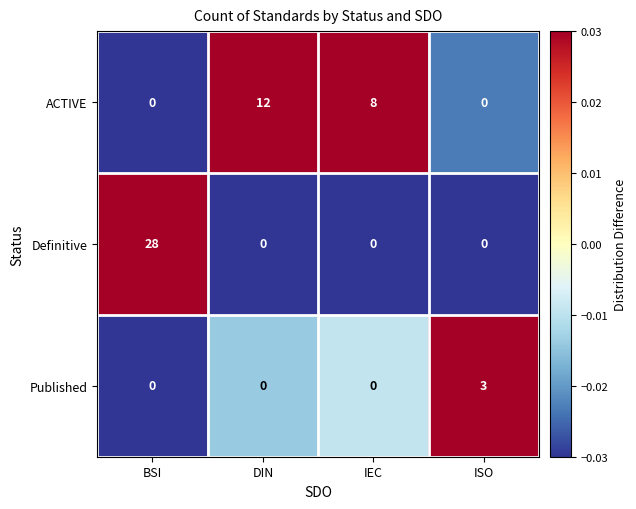

Reading left to right, list all the values displayed in this chart.

ACTIVE: 0	12	8	0
Definitive: 28	0	0	0
Published: 0	0	0	3